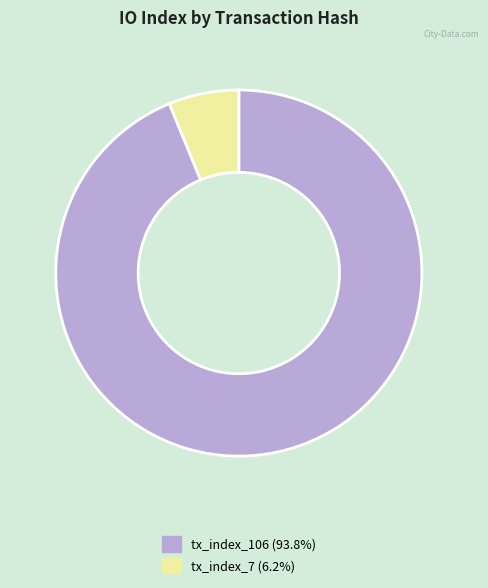

Do tx_index_7 and tx_index_106 together represent more than half of the pie?

Yes